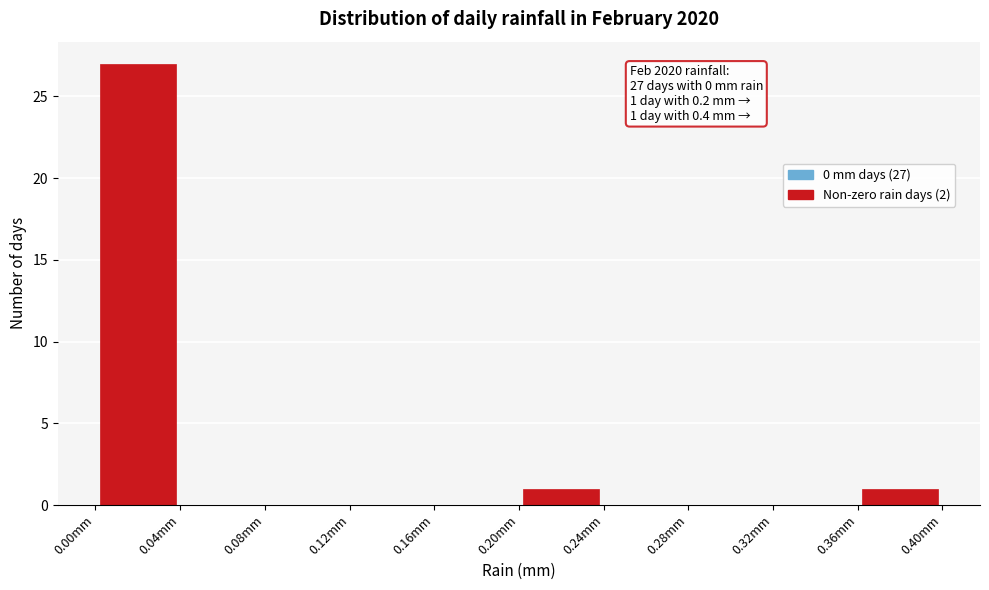

Which range on the x-axis has the tallest bar?

0.00 to 0.04